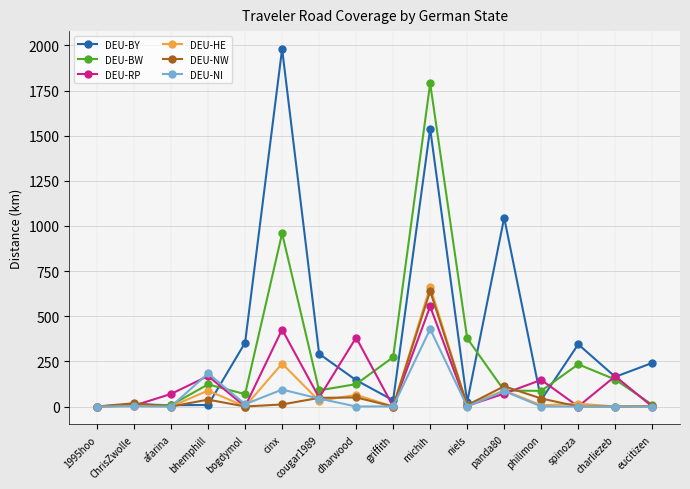

In DEU-BY, how many points are higher than both neighbors (excluding endpoints)?

5